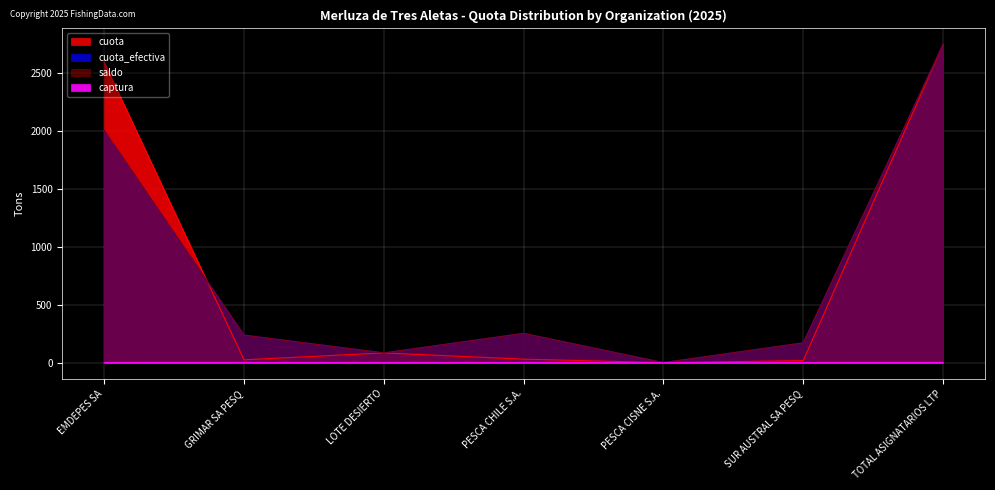

List the series in order of their peak value, lowest first.

captura, saldo, cuota, cuota_efectiva